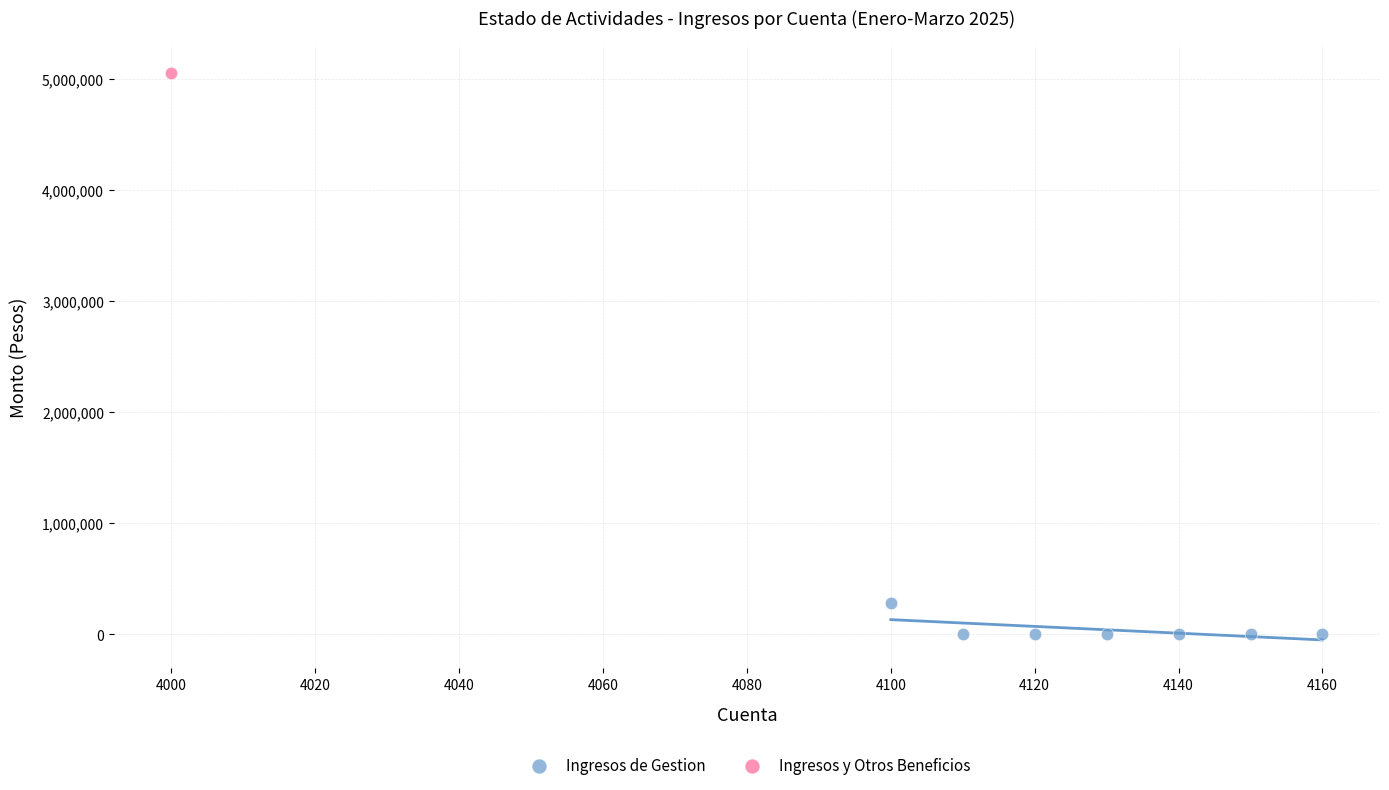

What are all the series names shown in the legend?

Ingresos de Gestion, Ingresos y Otros Beneficios